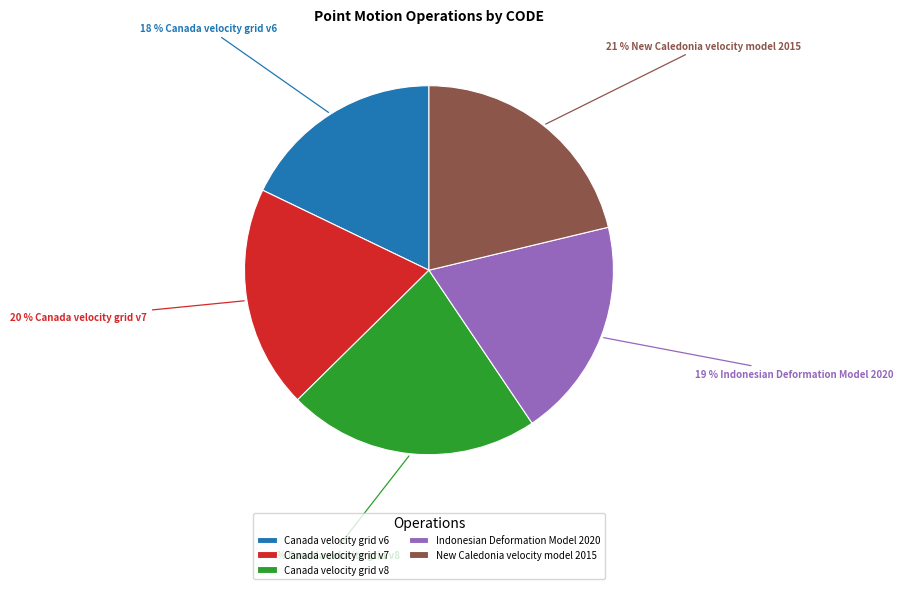

What is the largest slice in the pie chart?

Canada velocity grid v8